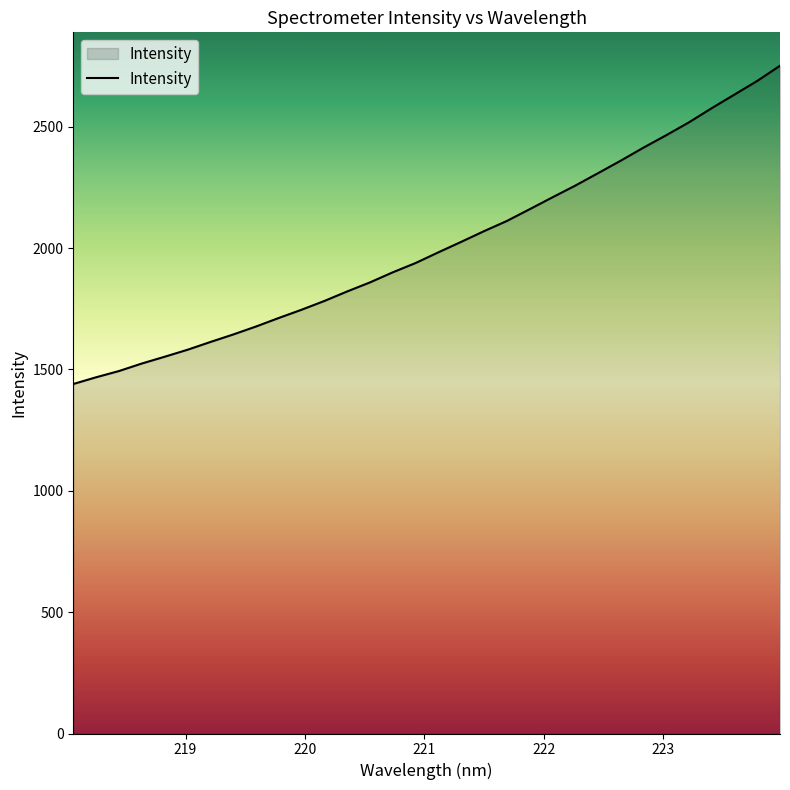

What is the minimum value shown in the chart?

1439.8